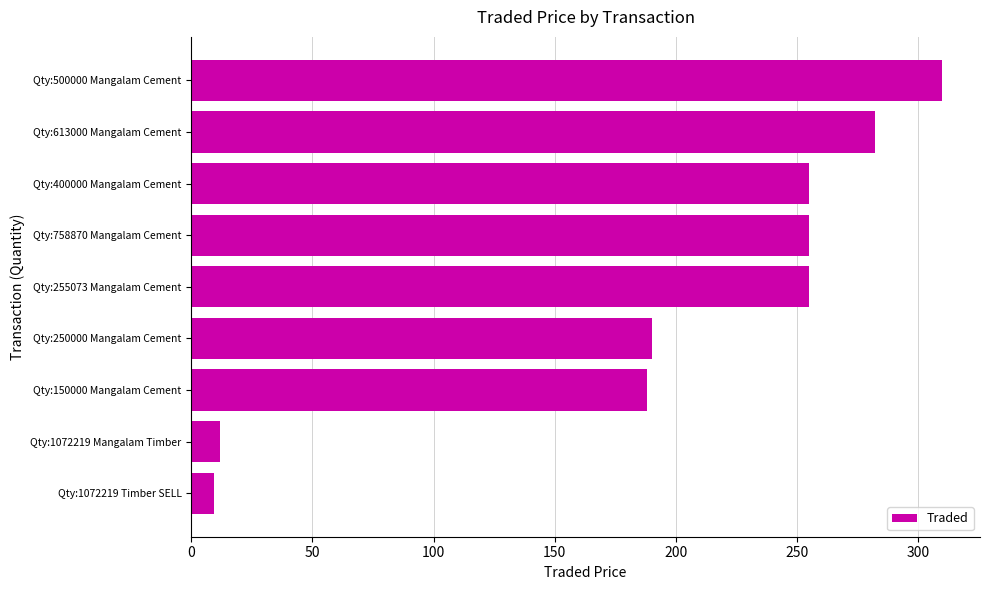

What is the change in value from Qty:758870 Mangalam Cement to Qty:500000 Mangalam Cement?

+55.0